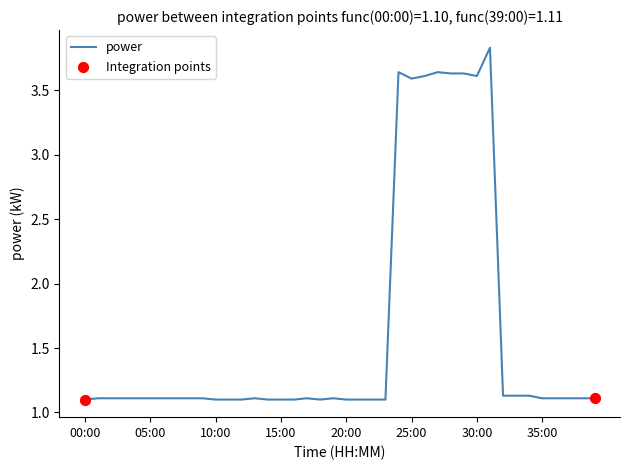

What is the minimum value shown in the chart?

1.1